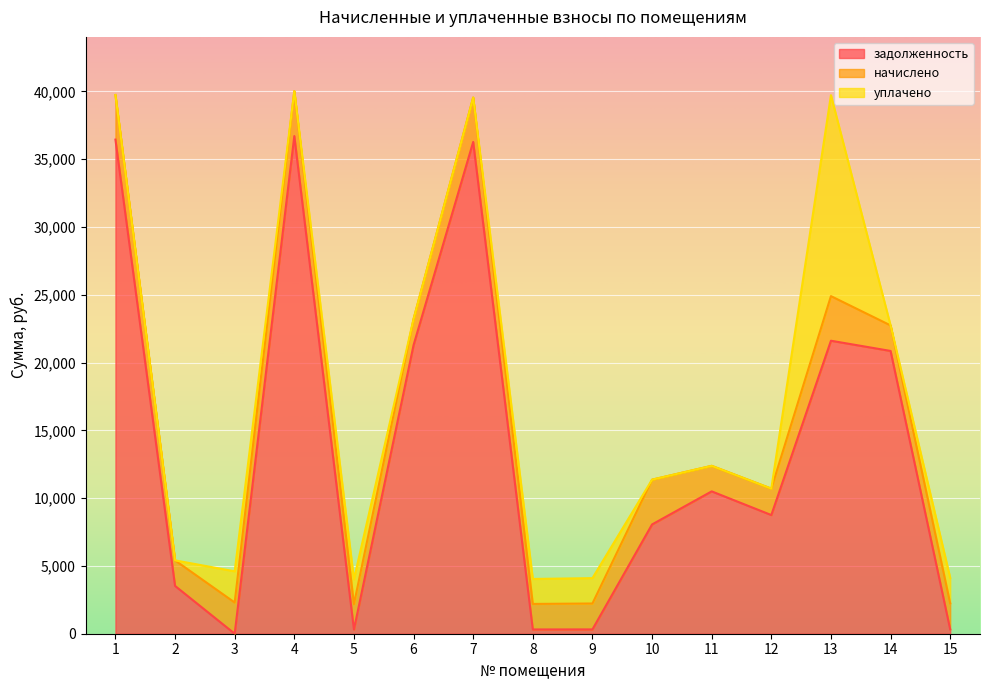

What is the value of the начислено point at the 15th from the left?

1922.7